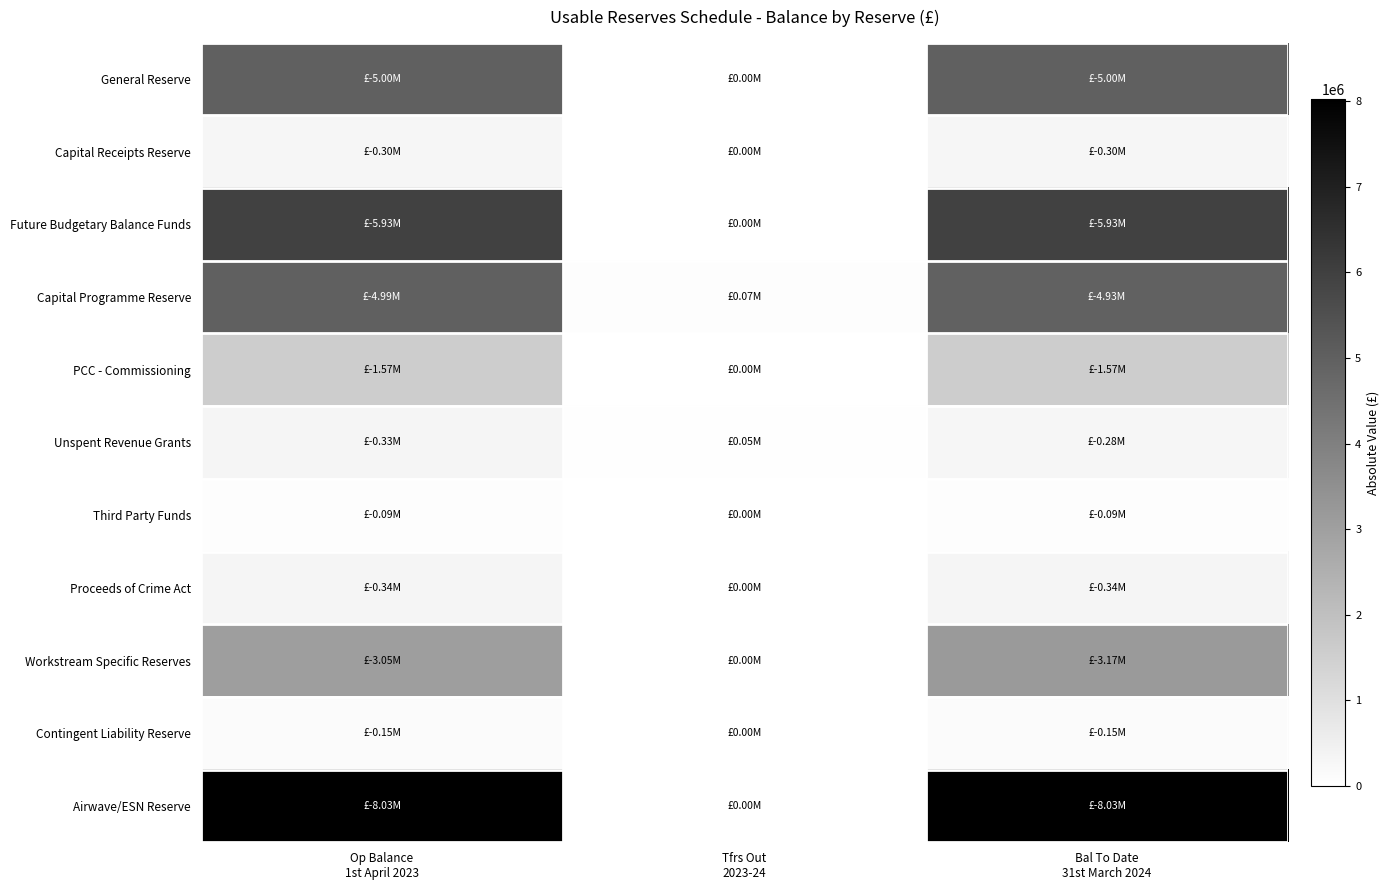

What is the difference between the highest and lowest values at Bal To Date
31st March 2024?

7938675.9